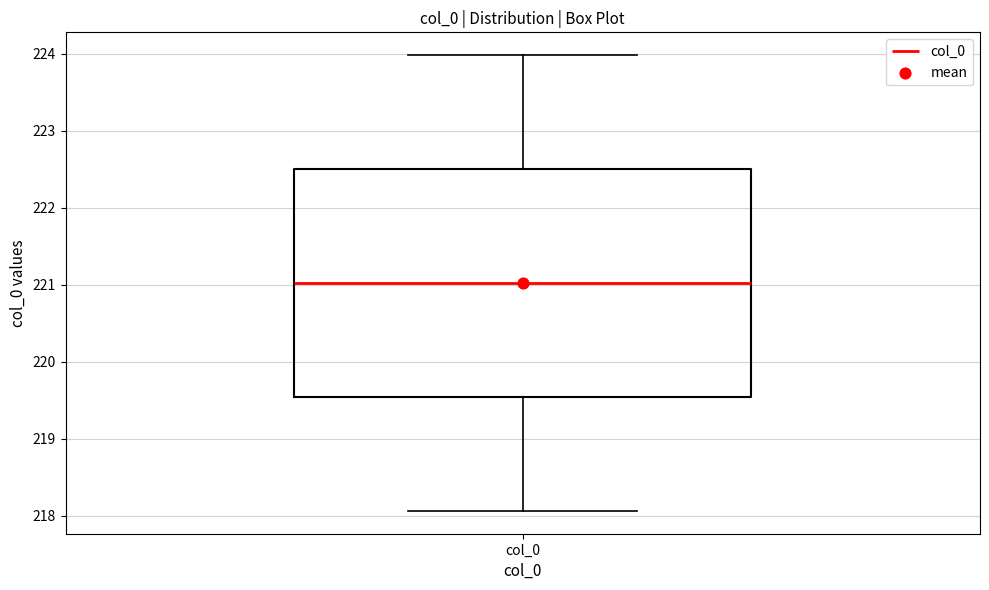

Read this box plot against the y-axis: the position of the median line, the range covered by the box, and the ends of both whiskers. The values are not printed on the chart, so give them approximately, as read against the axis.

median 221.0, box 219.5 to 222.5, whiskers 218.1 to 224.0